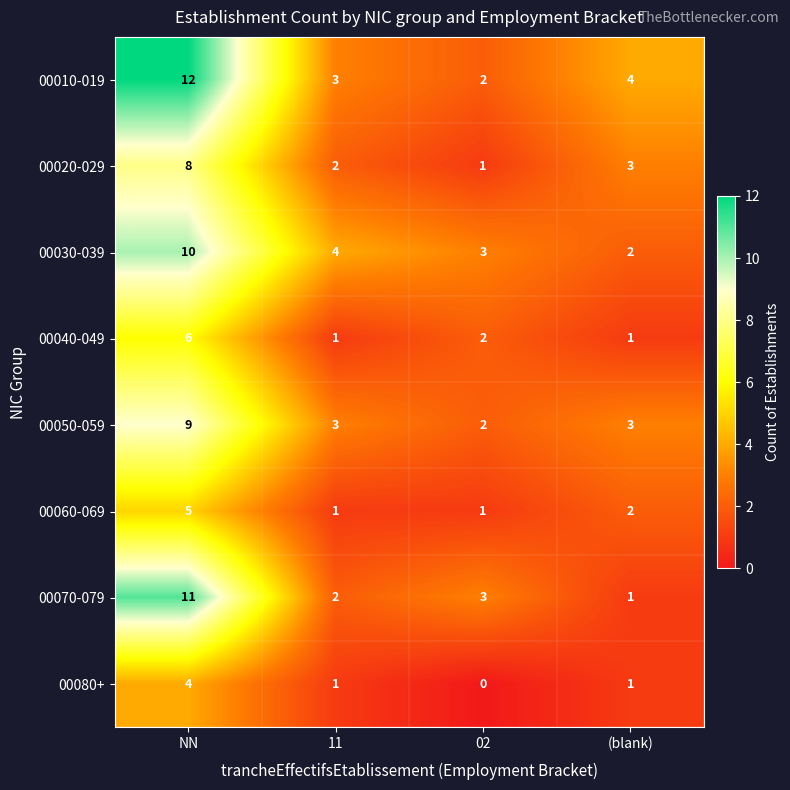

Count the number of data series in this chart.

8